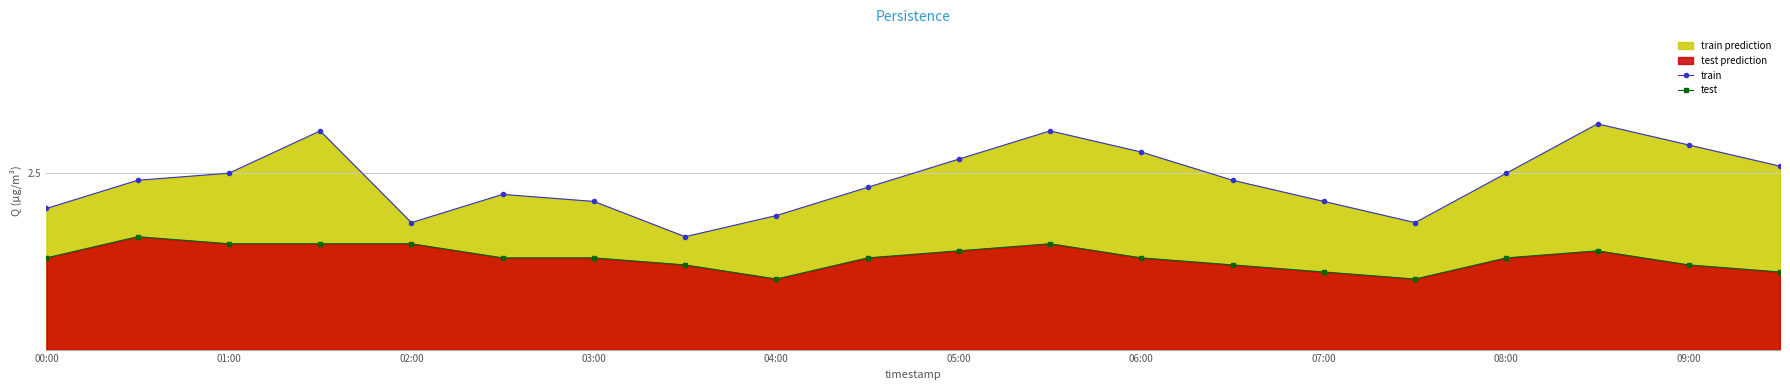

What is the difference between the test values at 02:00 and 06:00?

0.2